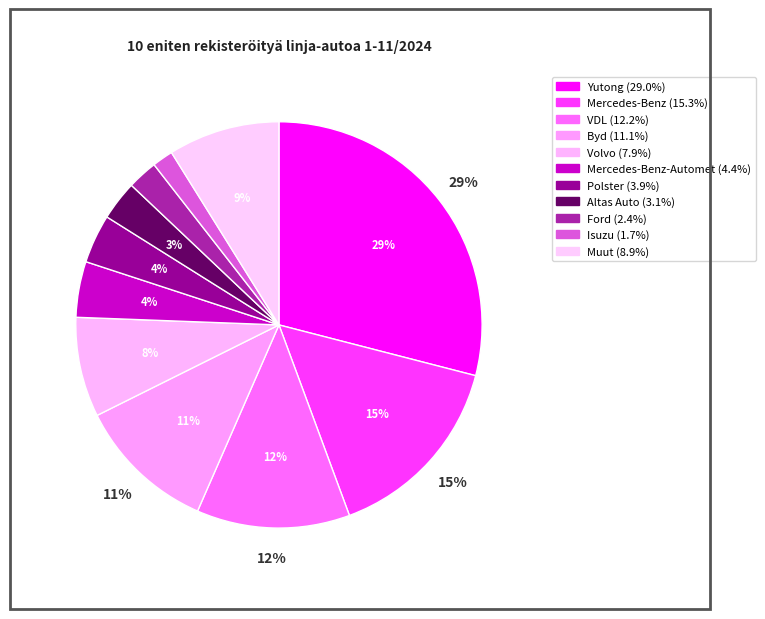

What percentage is NOT represented by Mercedes-Benz?

84.7%